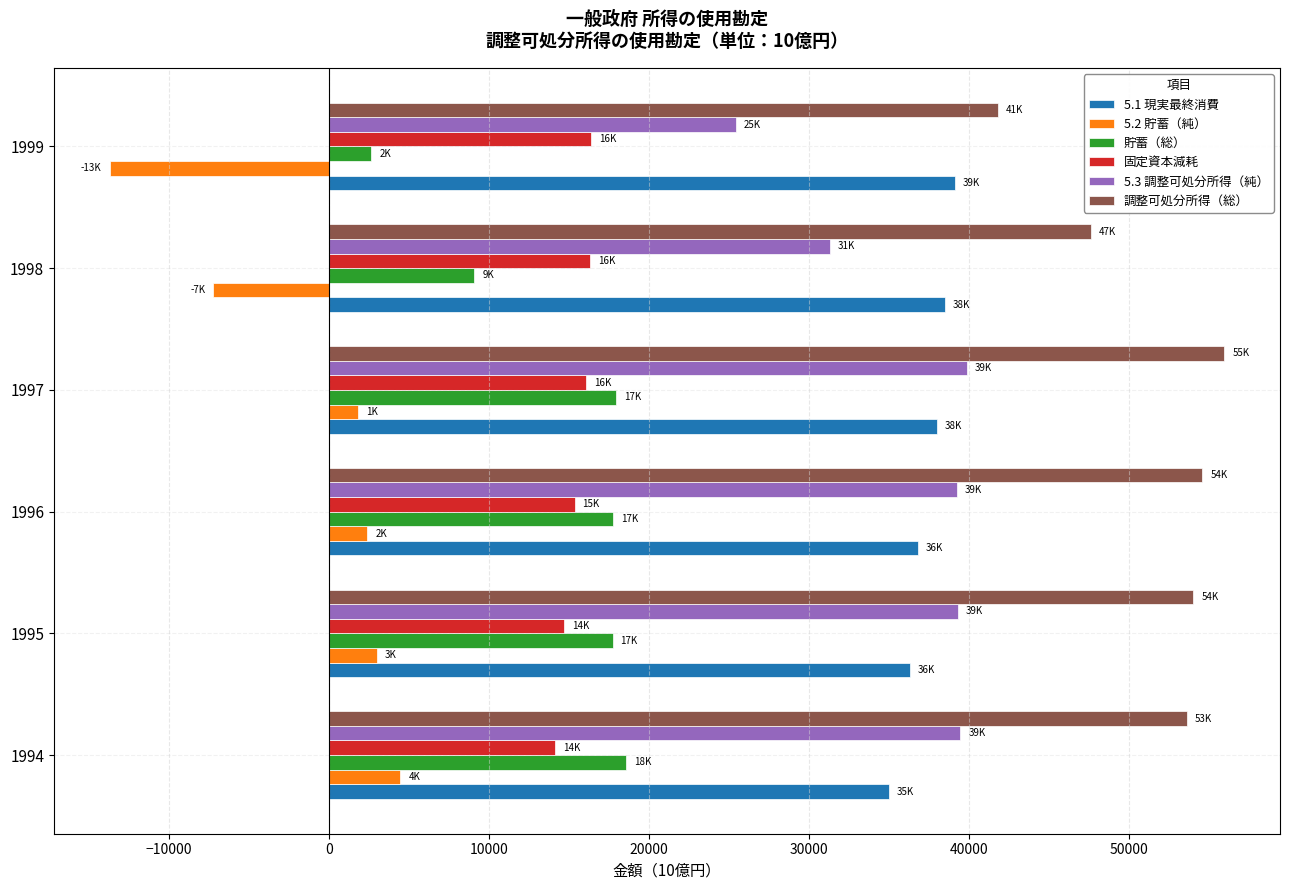

At which label does 調整可処分所得（総） reach its minimum?

1999